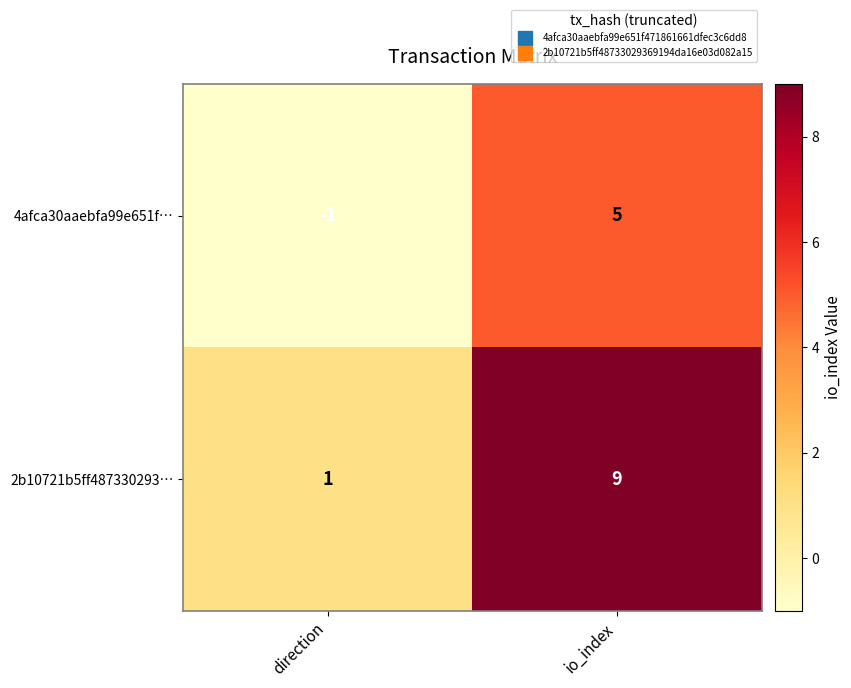

Reading left to right, transcribe all the data shown in this chart.

4afca30aaebfa99e651f…: -1	5
2b10721b5ff487330293…: 1	9